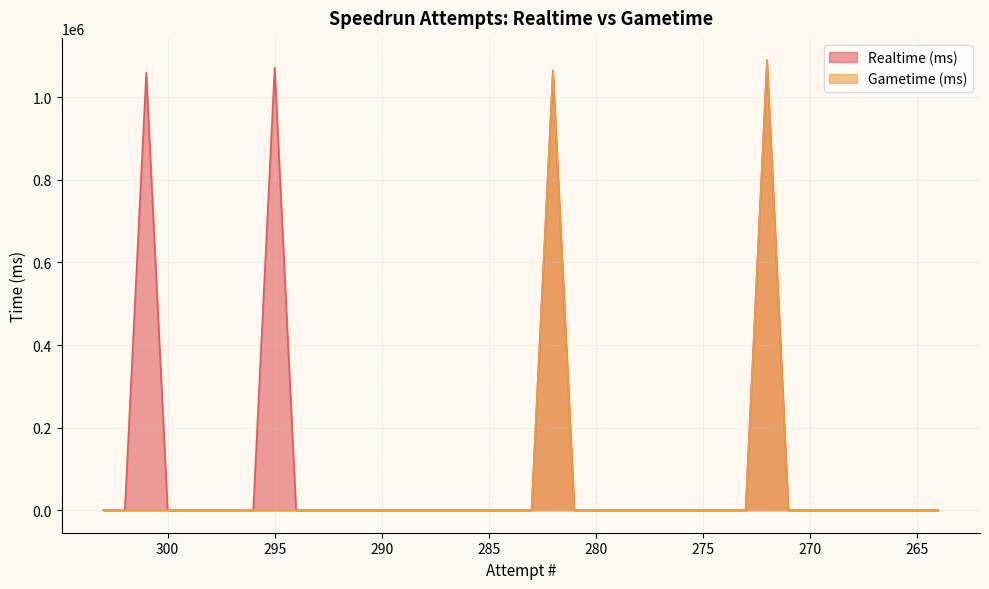

What are all the series names shown in the legend?

Realtime (ms), Gametime (ms)